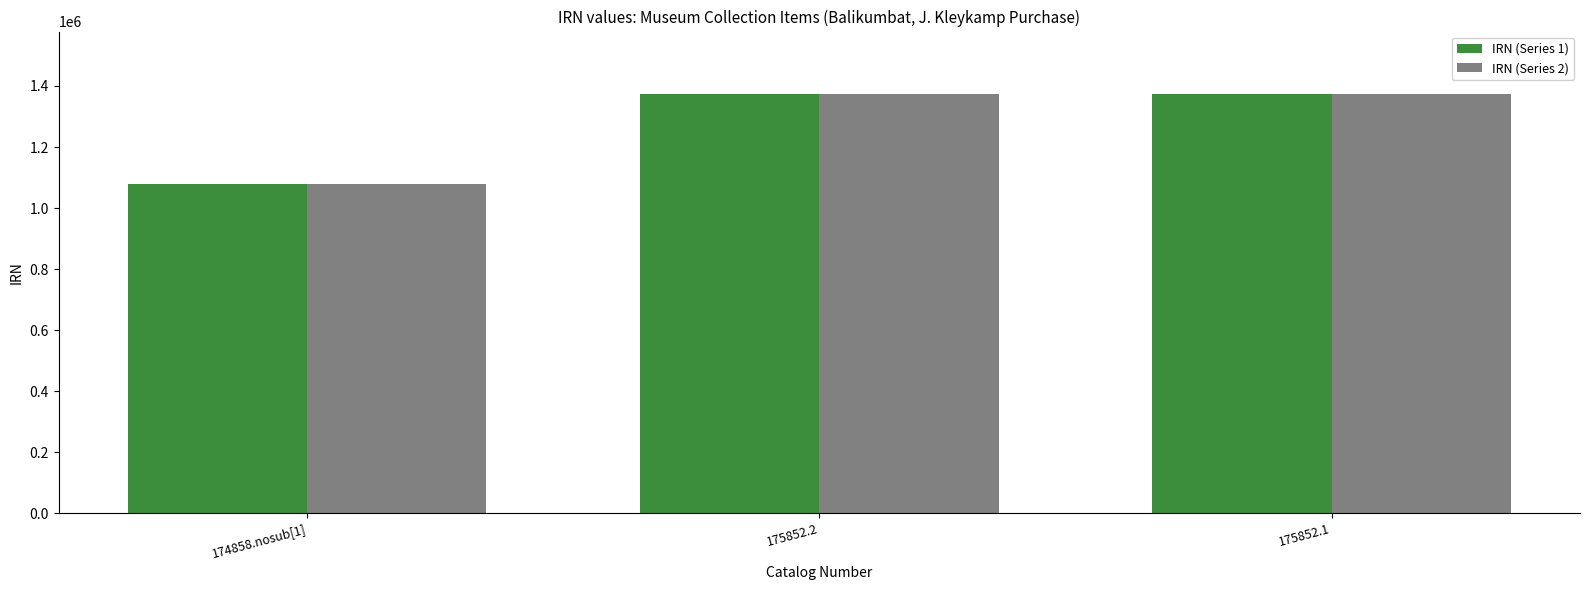

Does the chart contain any negative values?

No